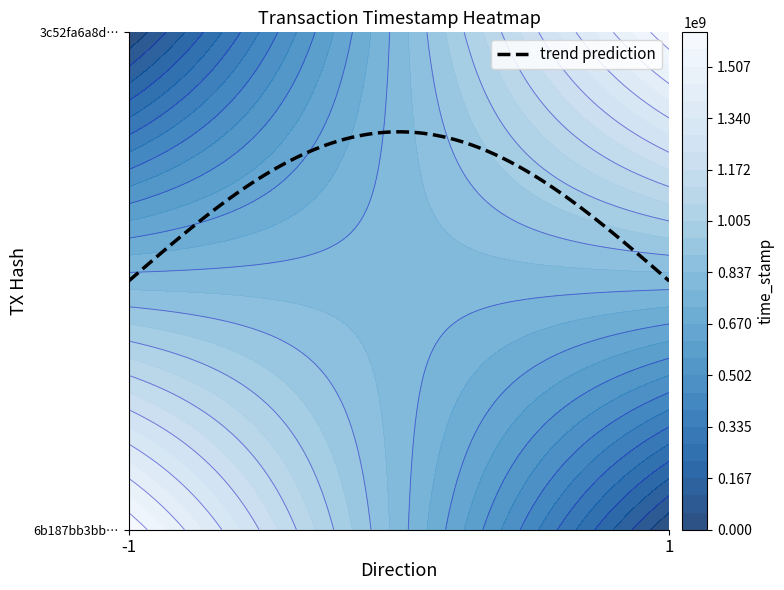

What is the sum of the 6b187bb3bbdda74af62a89186e0c825918479ba values at direction and time_stamp?

1618863817